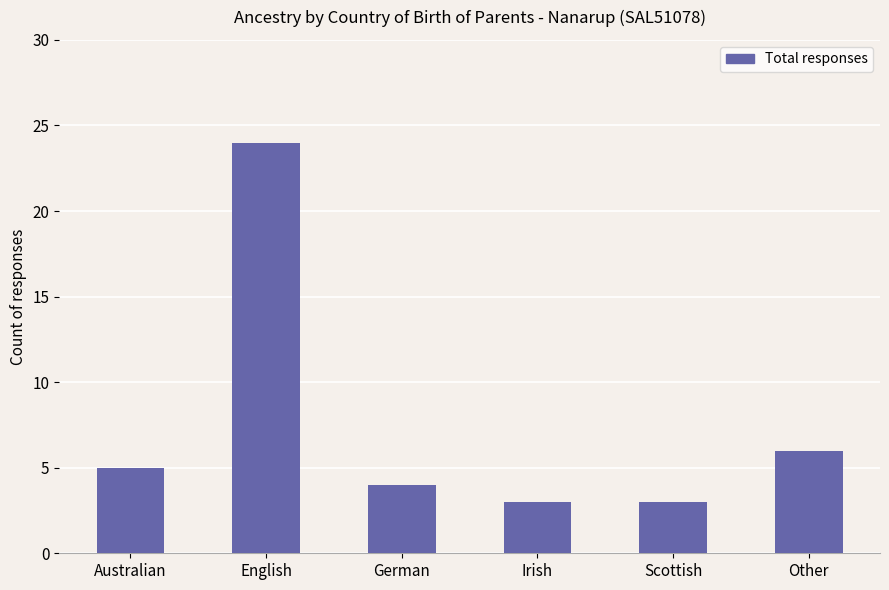

Reading left to right, transcribe all the data shown in this chart.

5	24	4	3	3	6